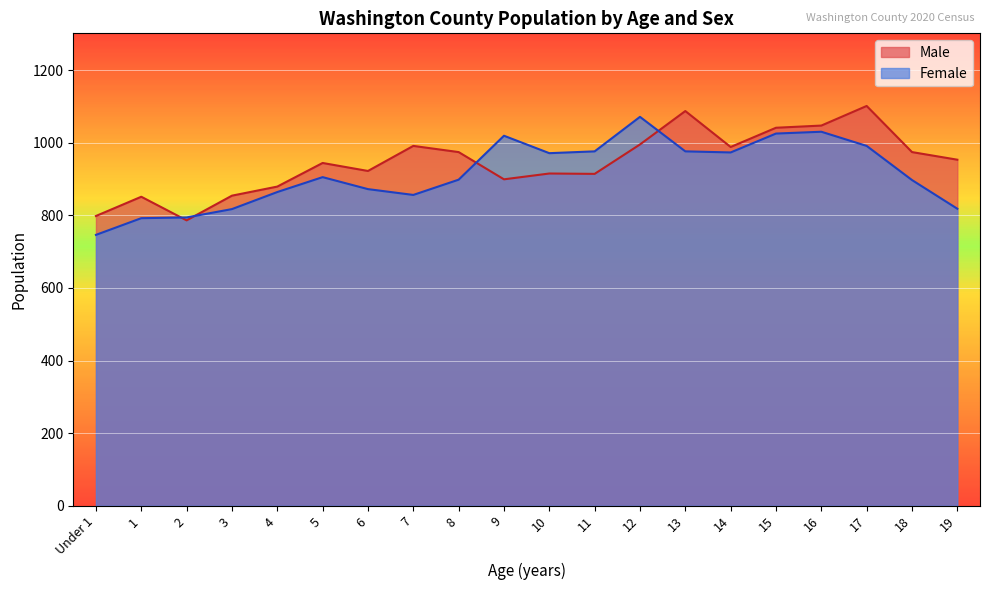

True or false: Male and Female intersect in this chart.

True